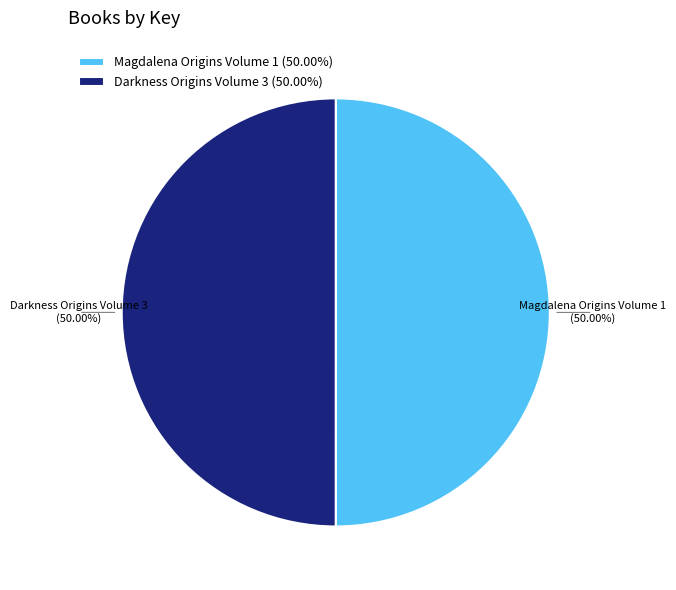

What is the ratio of the value at Magdalena Origins Volume 1 to the value at Darkness Origins Volume 3?

1.0